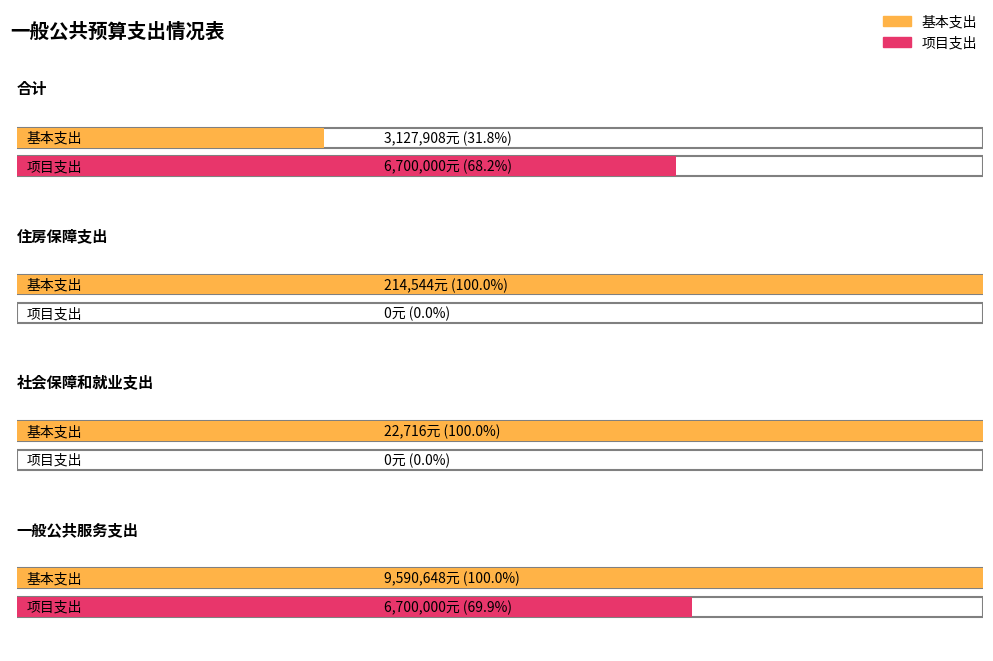

True or false: 基本支出 has a value of 22716 at 社会保障和就业支出.

True